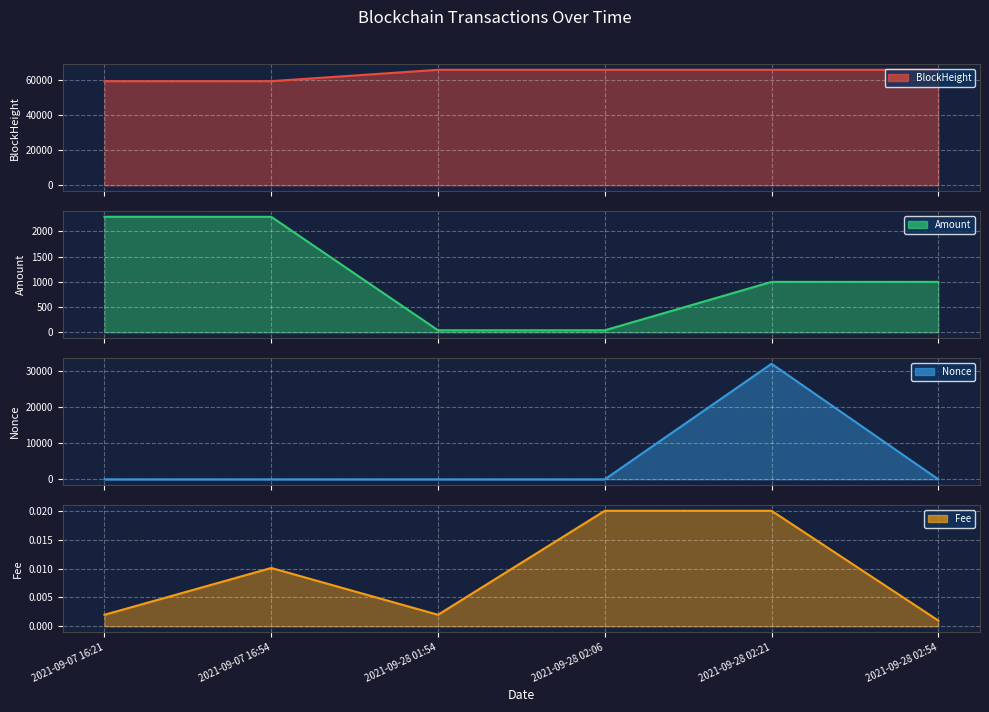

Which series changed the most between 2021-09-28 01:54 and 2021-09-28 02:21?

Nonce line